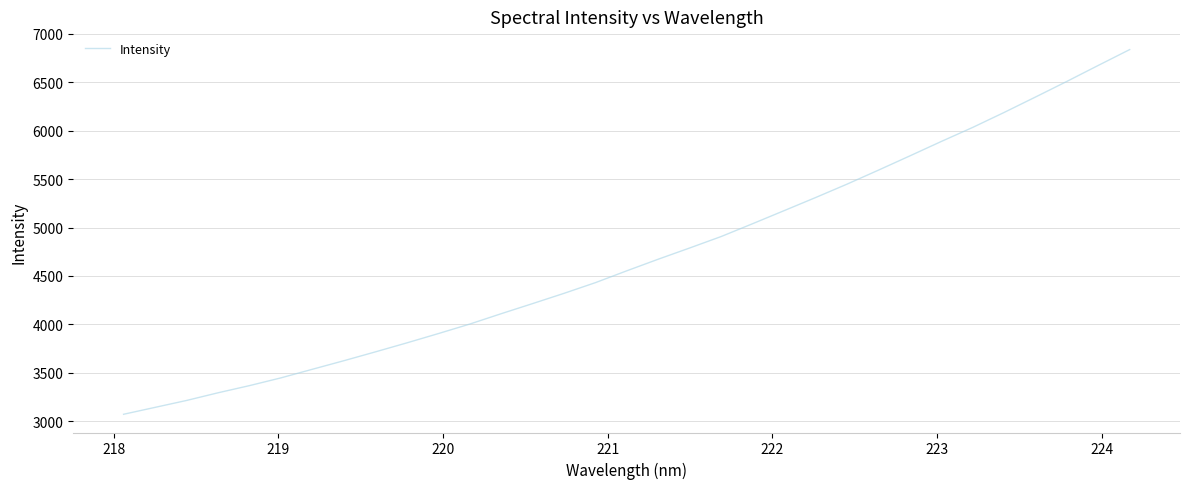

What is the maximum value shown in the chart?

6838.6